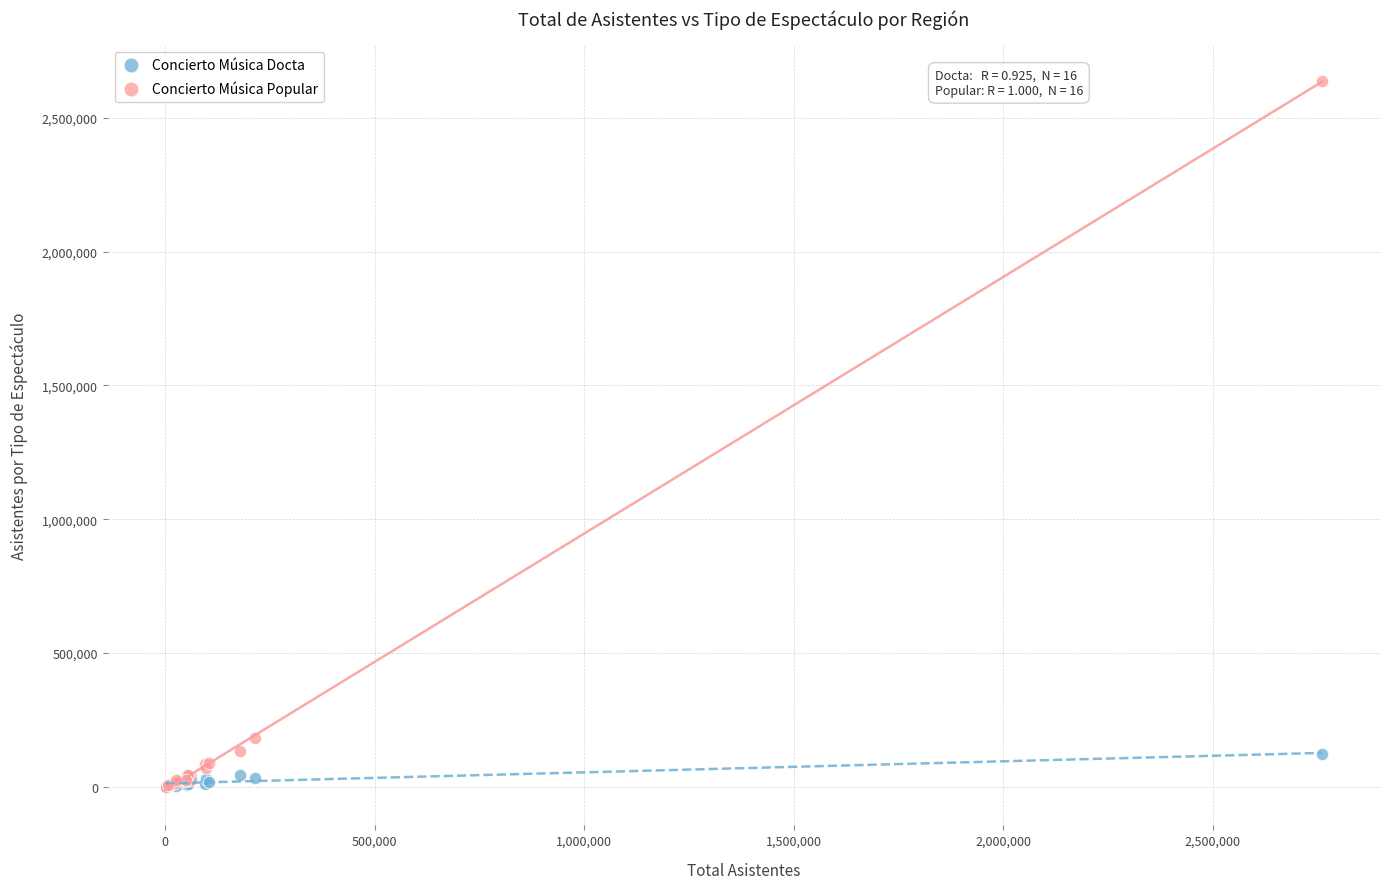

Across all series, what Y value is closest to 1318705?

182529